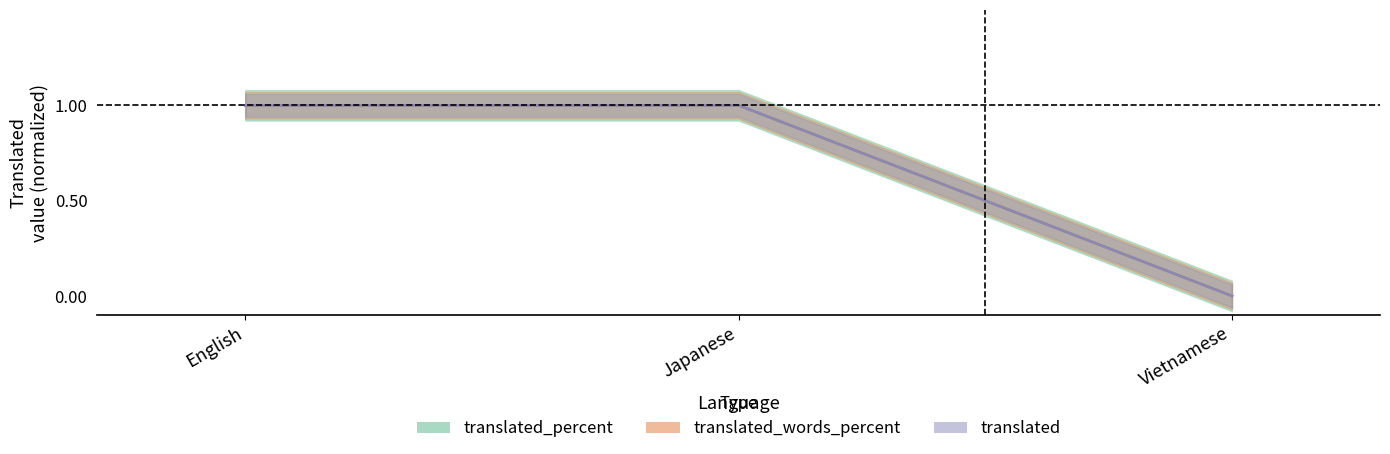

Count the translated_percent values in the range 0 to 1.

3